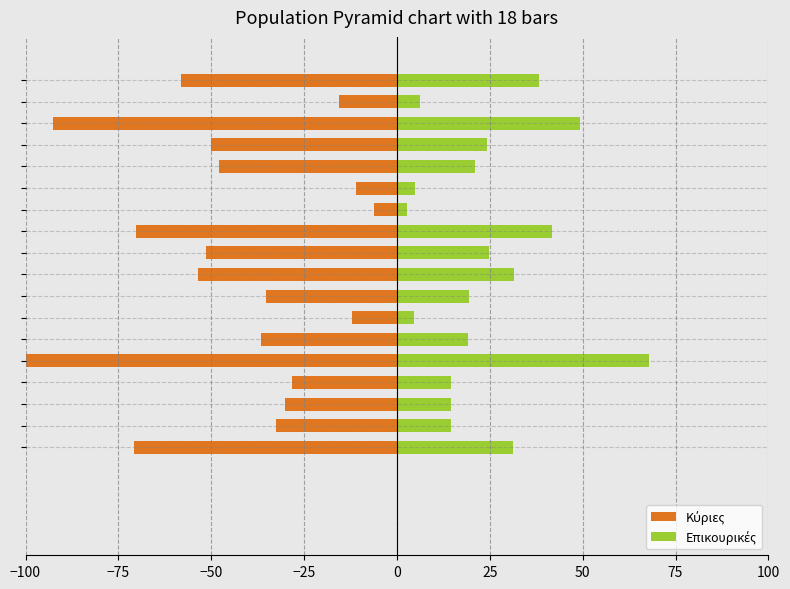

How many data points does each series have?

18